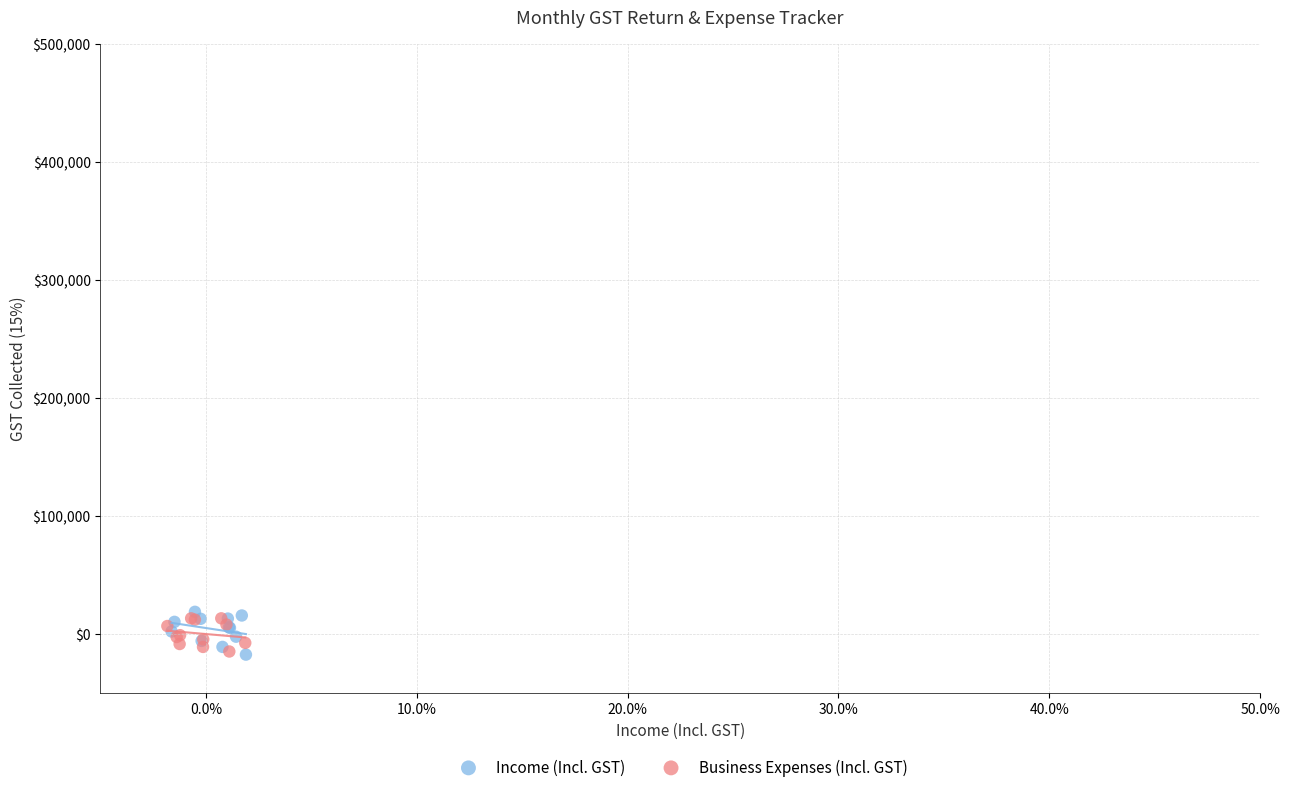

What are all the series names shown in the legend?

Income (Incl. GST), Business Expenses (Incl. GST)